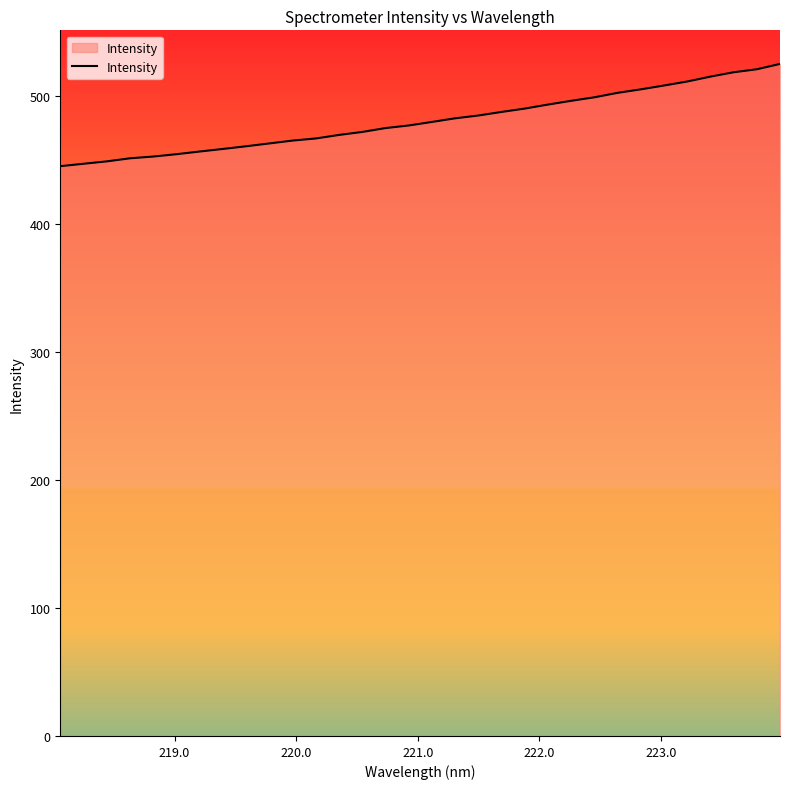

What is the difference between the maximum and minimum values?

79.9